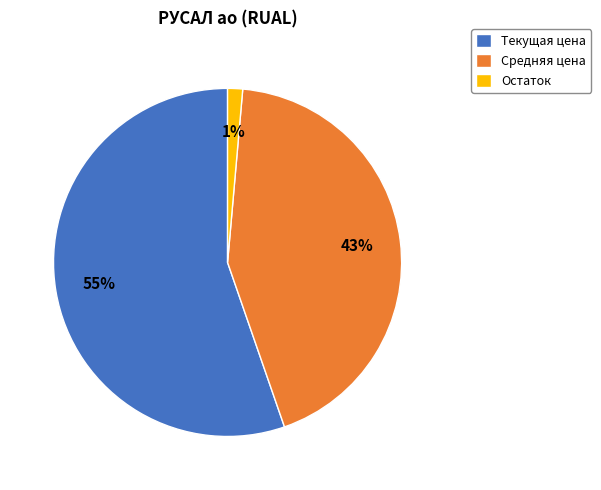

Is it true that Текущая цена is 55% of the pie?

True